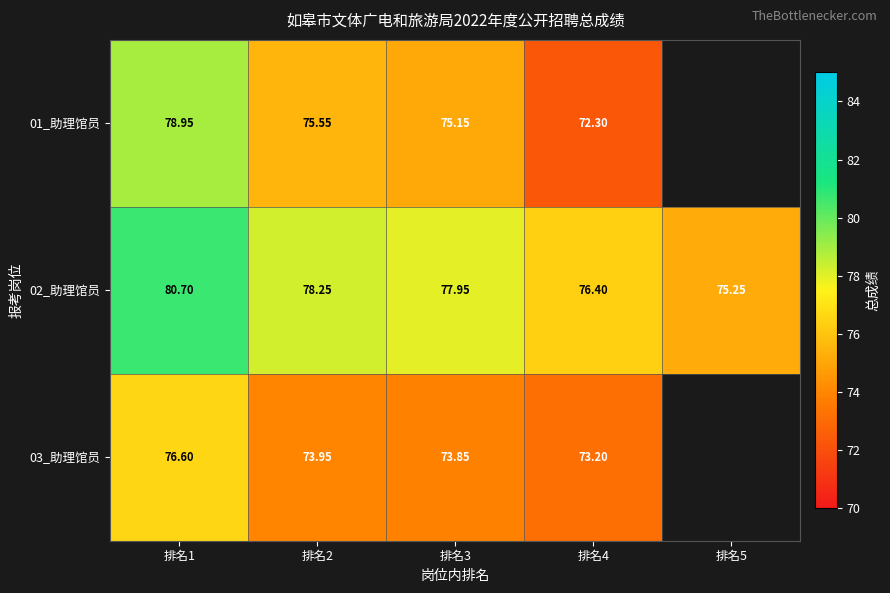

Which series changed the most between 排名1 and 排名3?

01_助理馆员